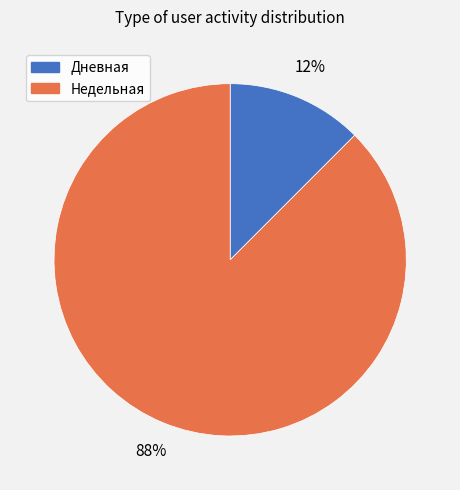

Count the number of slices in the pie.

2